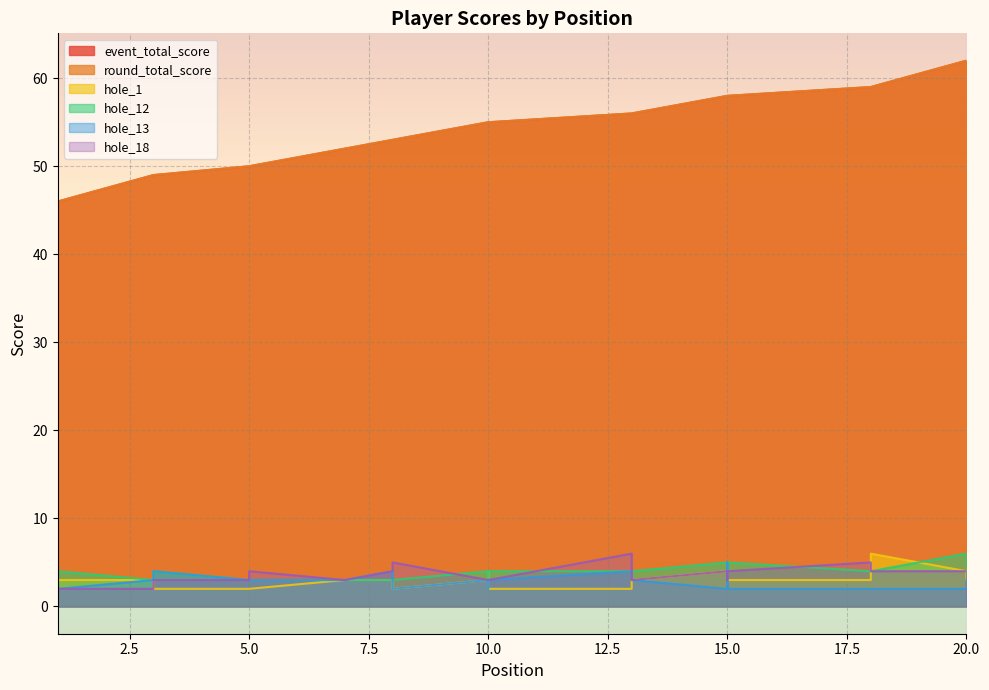

Reading right to left, list all the values displayed in this chart.

event_total_score: 62	62	59	59	58	58	58	56	56	55	55	55	53	53	52	50	50	49	49	46	46
round_total_score: 62	62	59	59	58	58	58	56	56	55	55	55	53	53	52	50	50	49	49	46	46
hole_1: 3	4	6	3	3	3	4	3	2	2	4	3	2	3	3	2	2	2	3	3	2
hole_12: 5	6	4	4	5	4	5	4	4	4	3	4	3	3	3	3	3	4	3	4	3
hole_13: 3	2	2	2	2	5	2	3	4	3	2	3	2	4	3	3	3	4	3	2	3
hole_18: 4	4	4	5	4	3	4	3	6	3	3	3	5	4	3	4	3	3	2	2	3